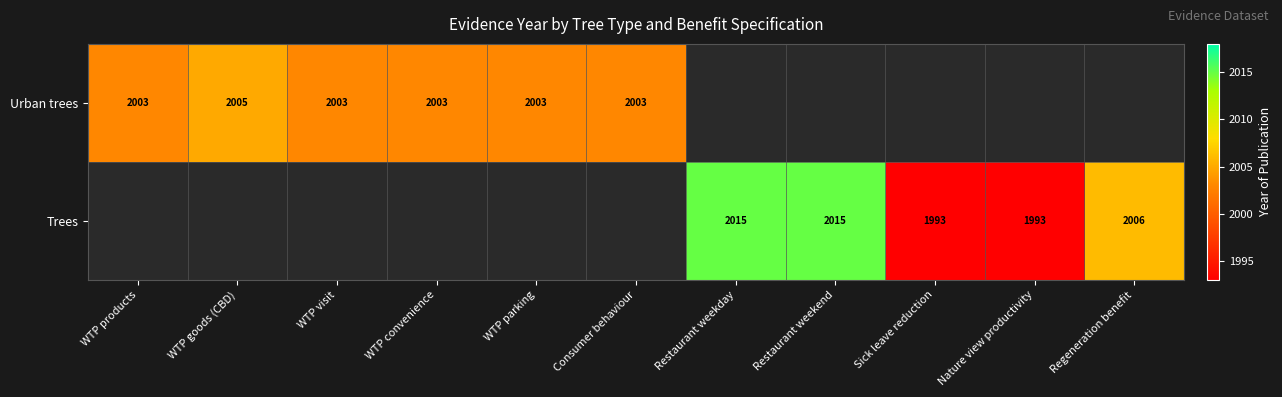

The Trees series shows 2006 at Regeneration benefit. True or false?

True